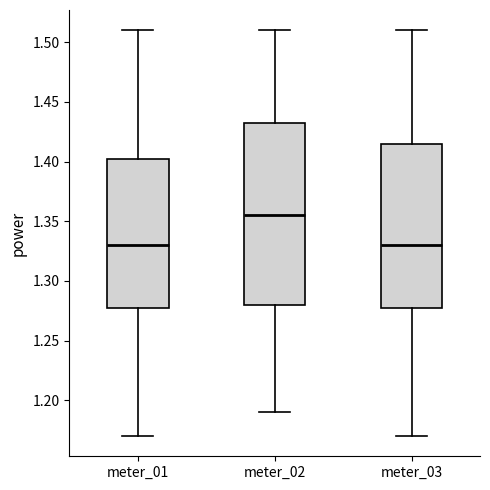

Reading left to right, read every box against the y-axis: the position of its median line, the range the box covers, and the ends of its whiskers. The values are not printed on the chart, so give them approximately, as read against the axis.

meter_01: median 1.330, box 1.280 to 1.405, whiskers 1.170 to 1.510
meter_02: median 1.355, box 1.280 to 1.435, whiskers 1.190 to 1.510
meter_03: median 1.330, box 1.280 to 1.415, whiskers 1.170 to 1.510